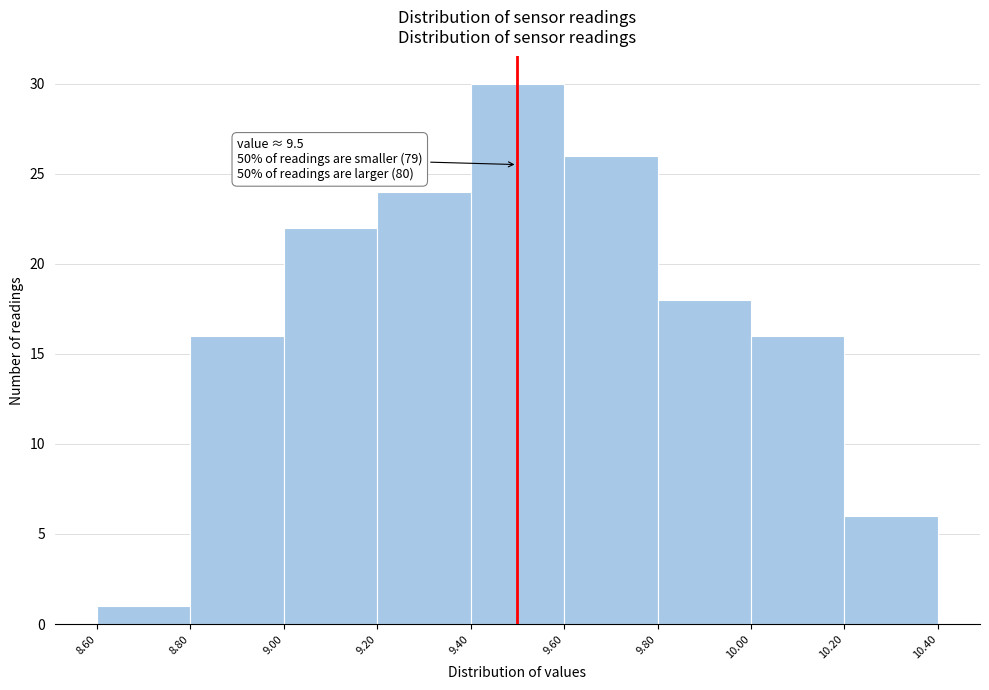

Over which range of the x-axis is the bar tallest?

9.40 to 9.60